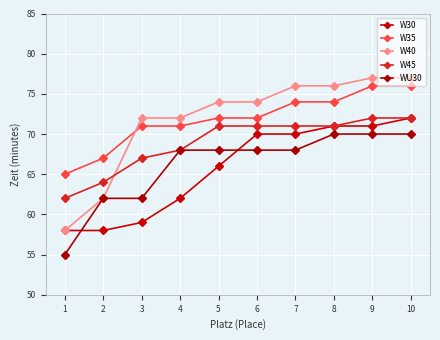

Does the chart display data point markers on the line(s)?

Yes